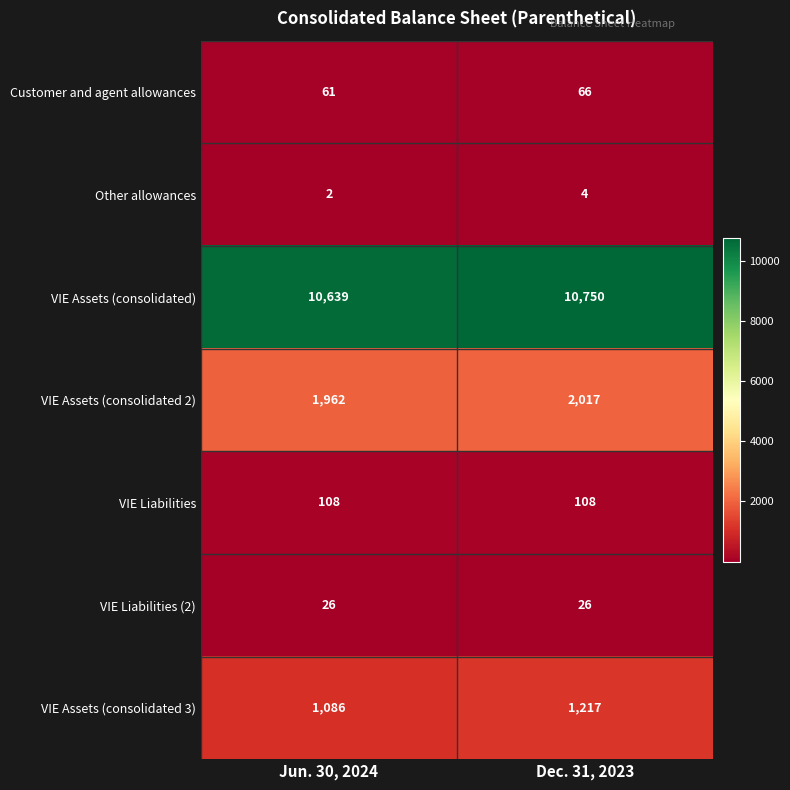

Rank the series by their maximum value, from highest to lowest.

VIE Assets (consolidated), VIE Assets (consolidated 2), VIE Assets (consolidated 3), VIE Liabilities, Customer and agent allowances, VIE Liabilities (2), Other allowances